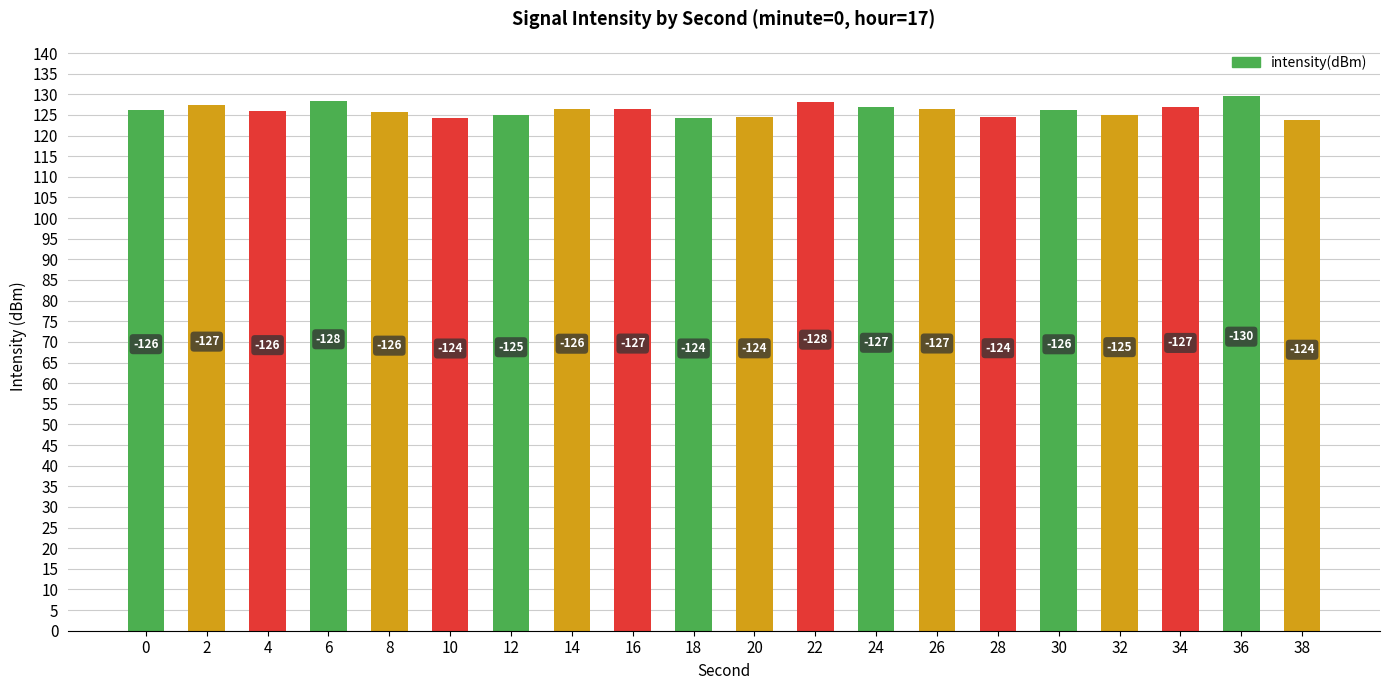

How many bars are there in total?

20